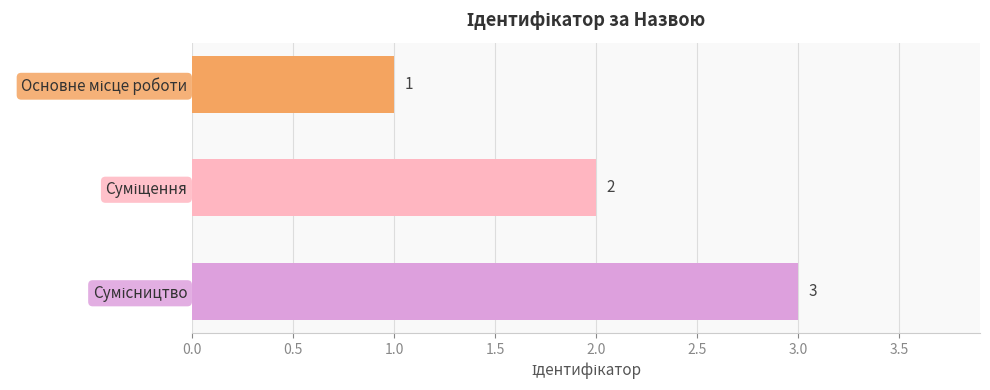

Count the values in the range 1 to 3.

3